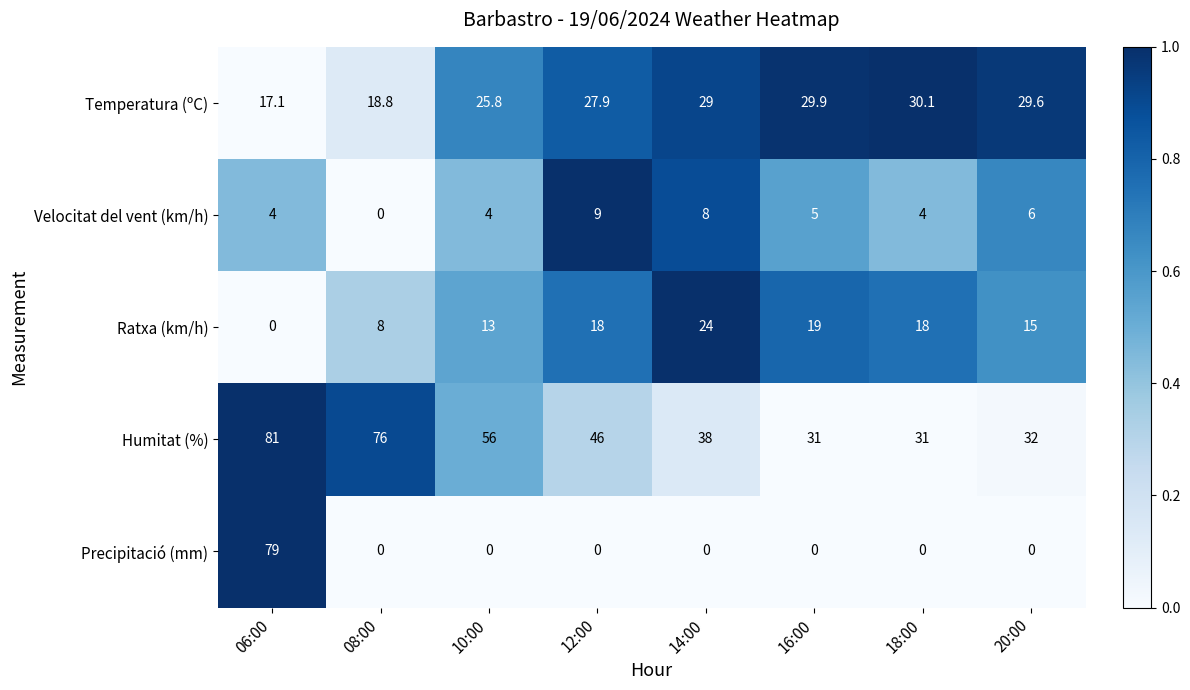

What is the difference between the highest and lowest values at 08:00?

76.0